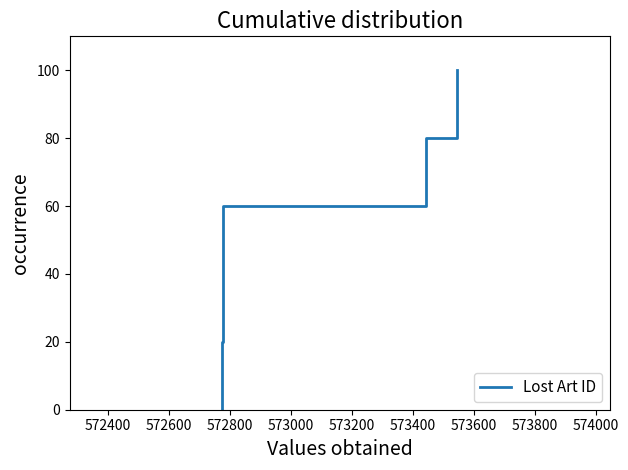

How many values are below 60?

3